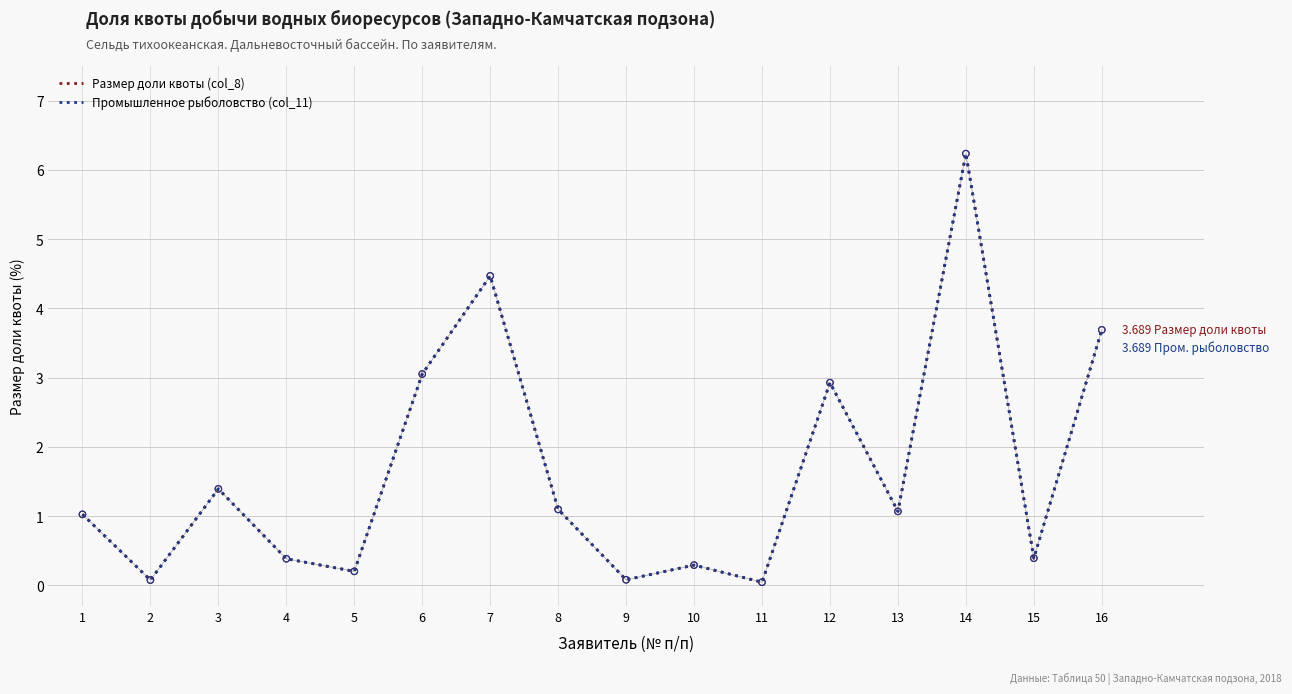

At how many categories does at least one series exceed 2?

5